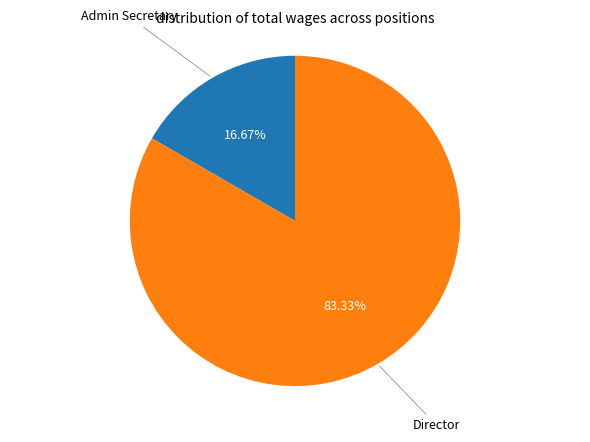

Is there any slice that represents more than half of the pie?

Yes